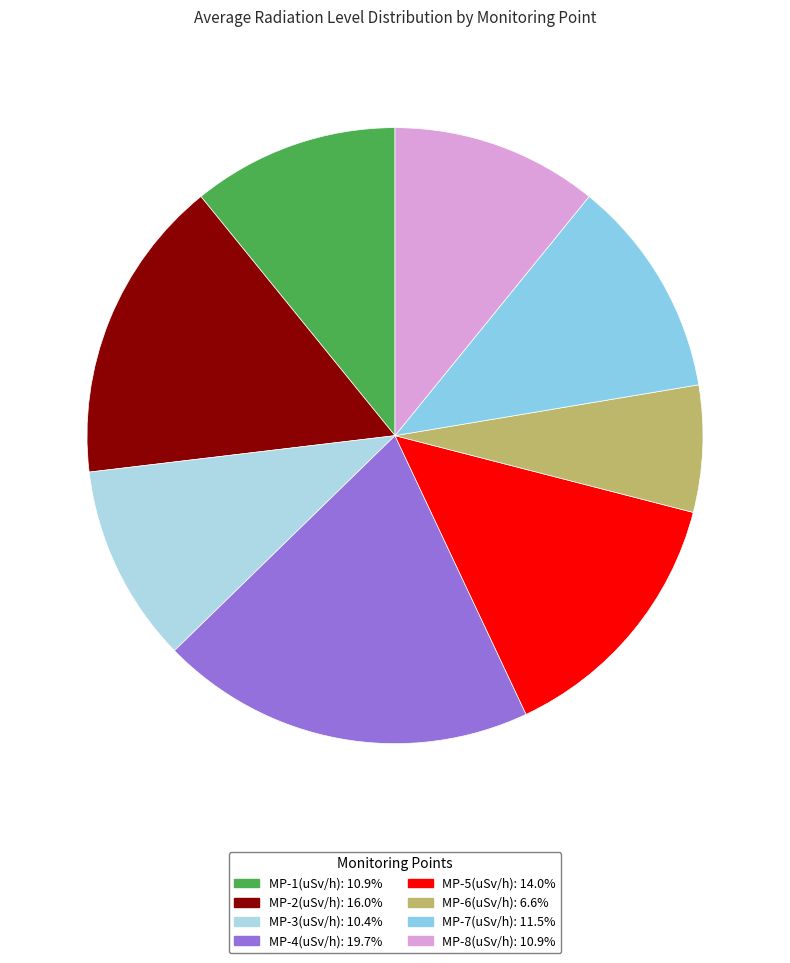

Is it true that MP-1 is 11% of the pie?

True